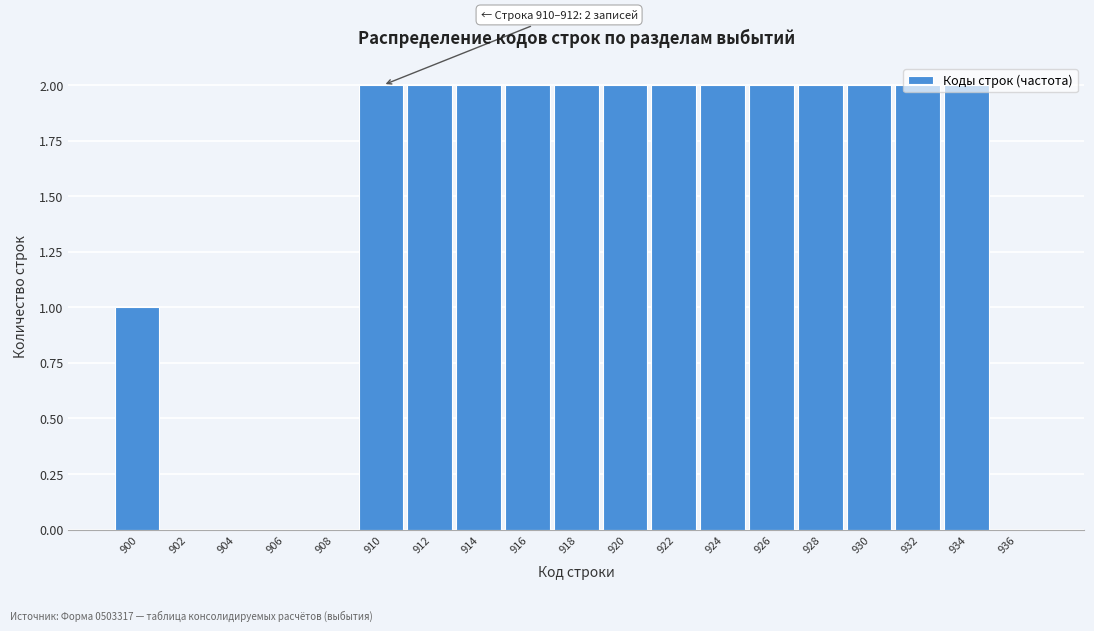

Approximately how many times larger is the value at 926 compared to 914?

1.0